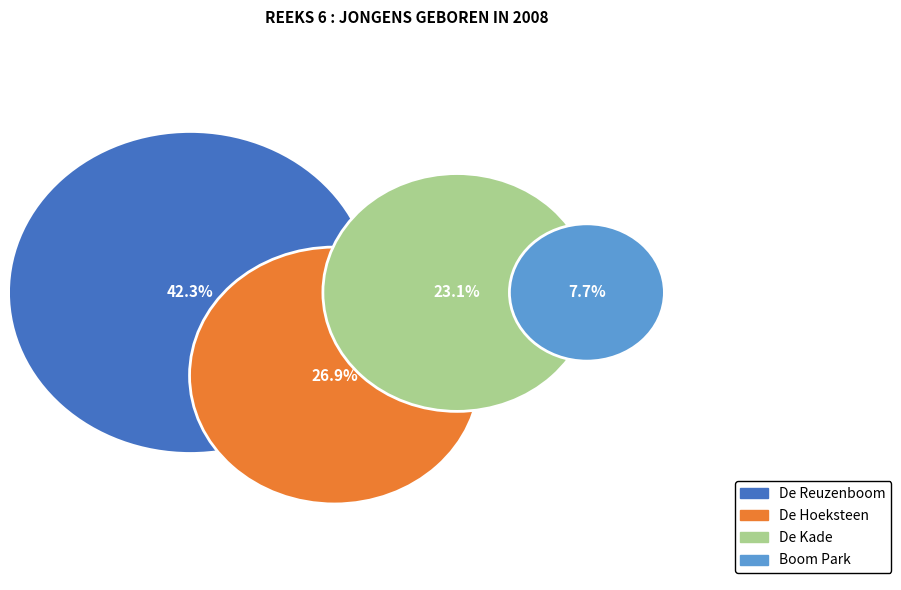

What is the smallest slice in the pie chart?

Boom Park